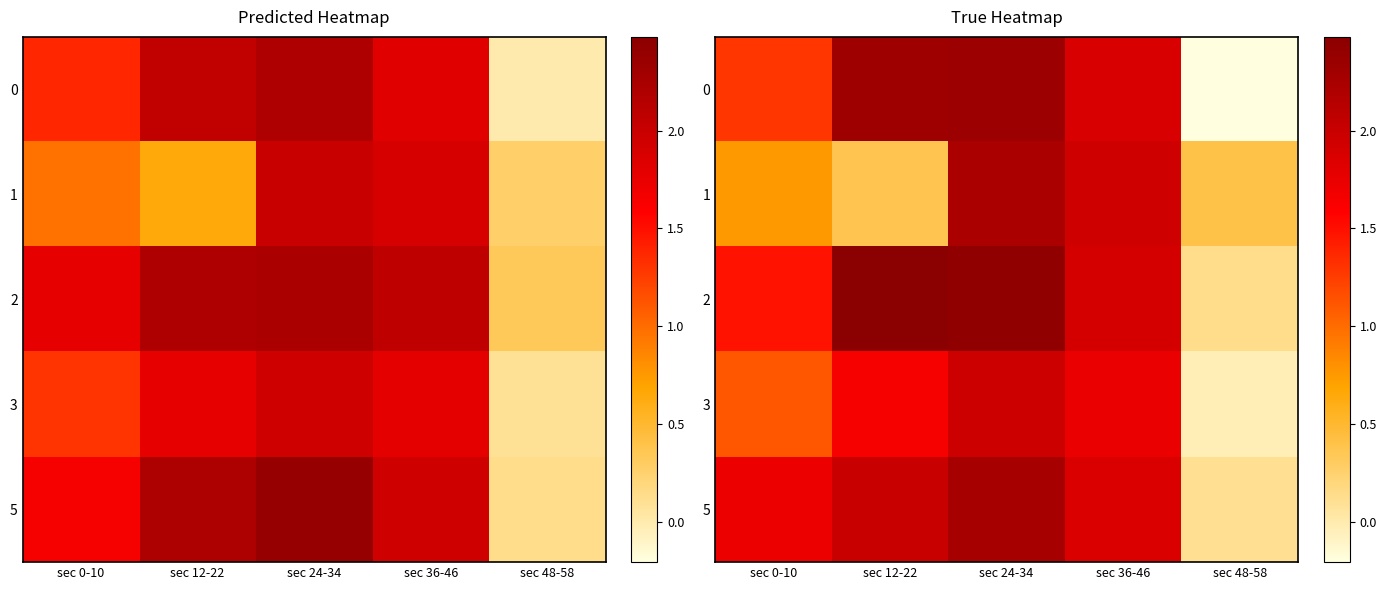

Which category has the highest value in the 2 series?

sec 12-22